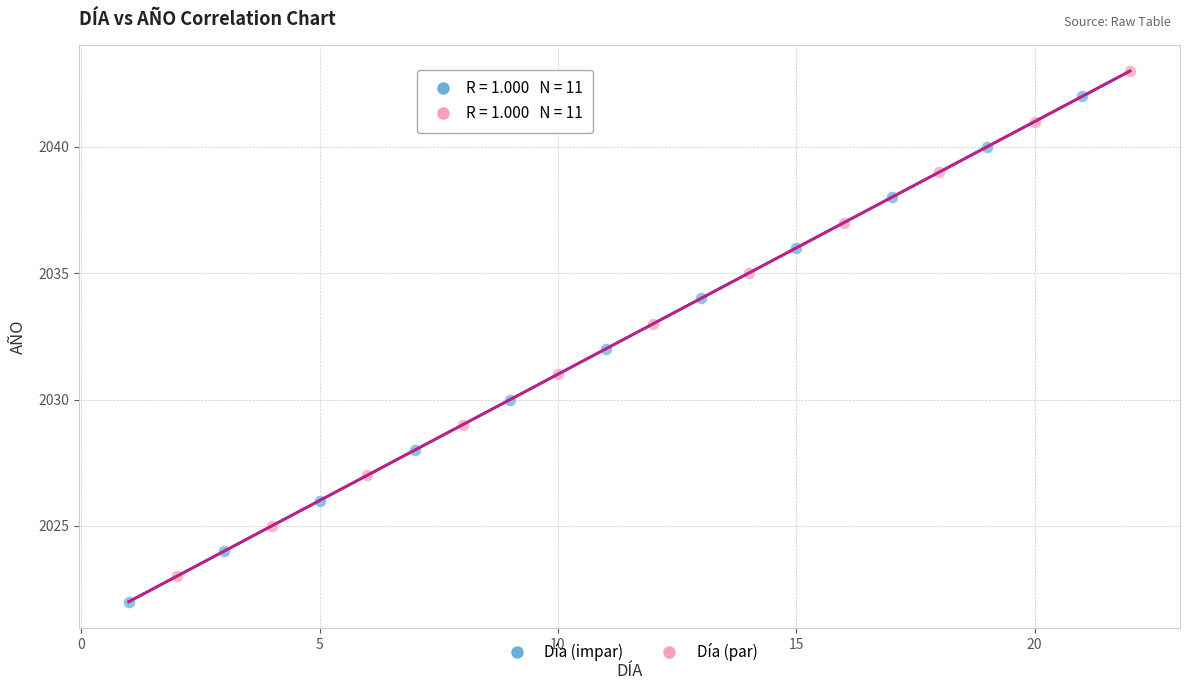

What are all the series names shown in the legend?

Día (impar), Día (par)